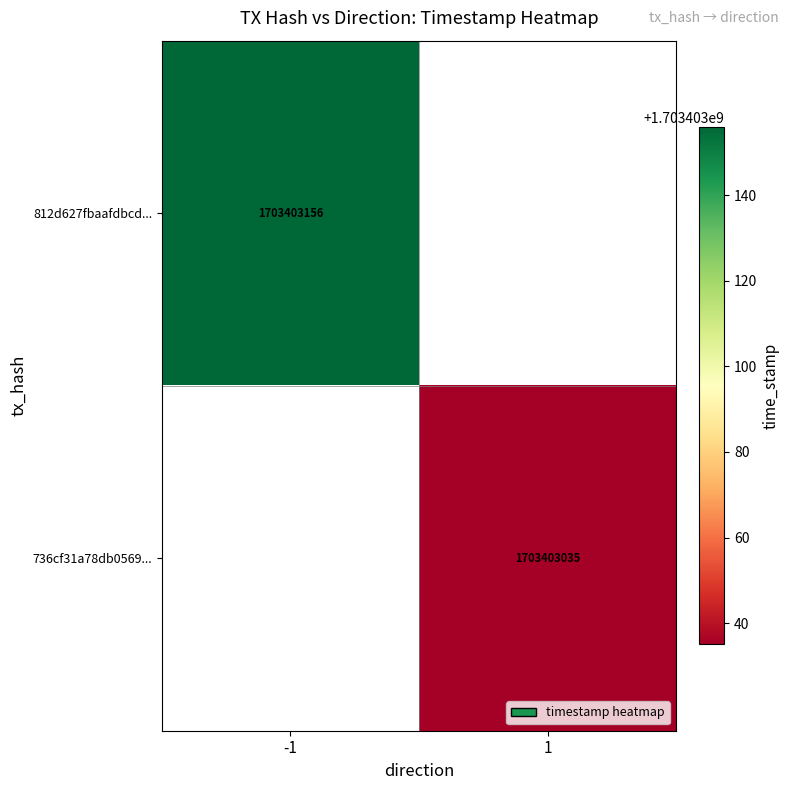

Is it true that 736cf31a78db0569... equals 646026510 at 1?

False